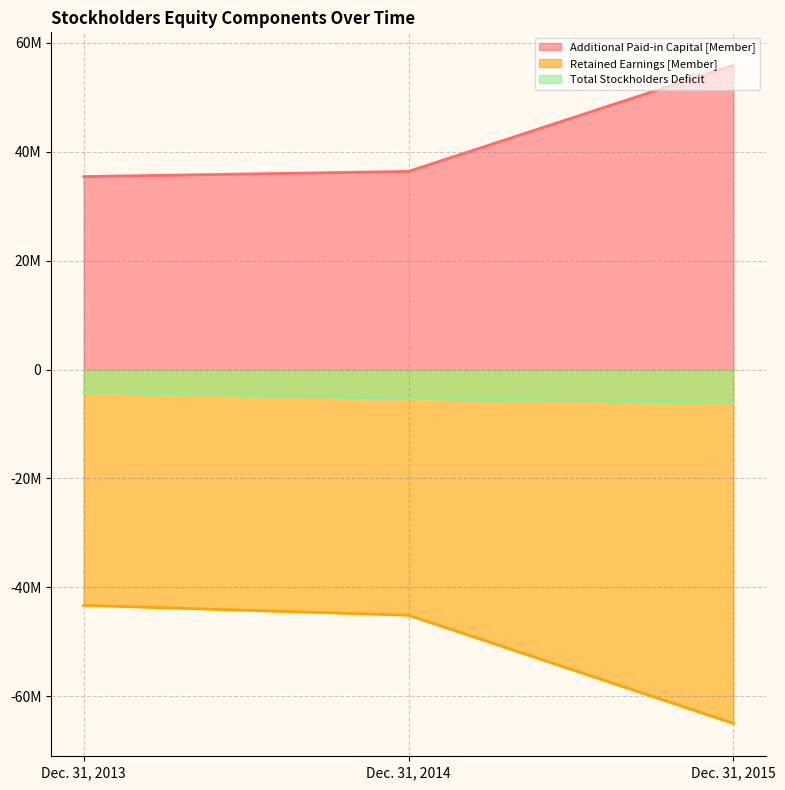

Rank the series by their maximum value, from highest to lowest.

Additional Paid-in Capital [Member], Total Stockholders Deficit, Retained Earnings [Member]